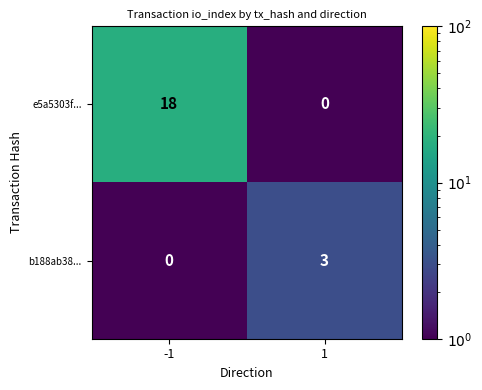

The e5a5303f... series shows 24 at -1. True or false?

False